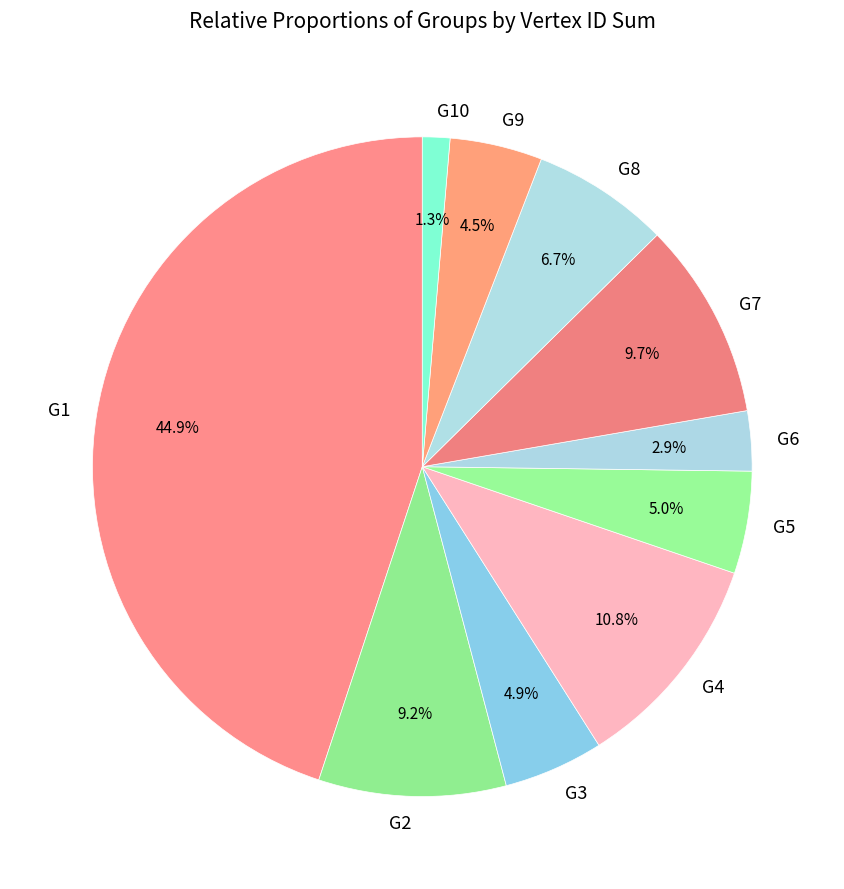

To the nearest percent, what is the difference between the largest and smallest slice percentages?

44%